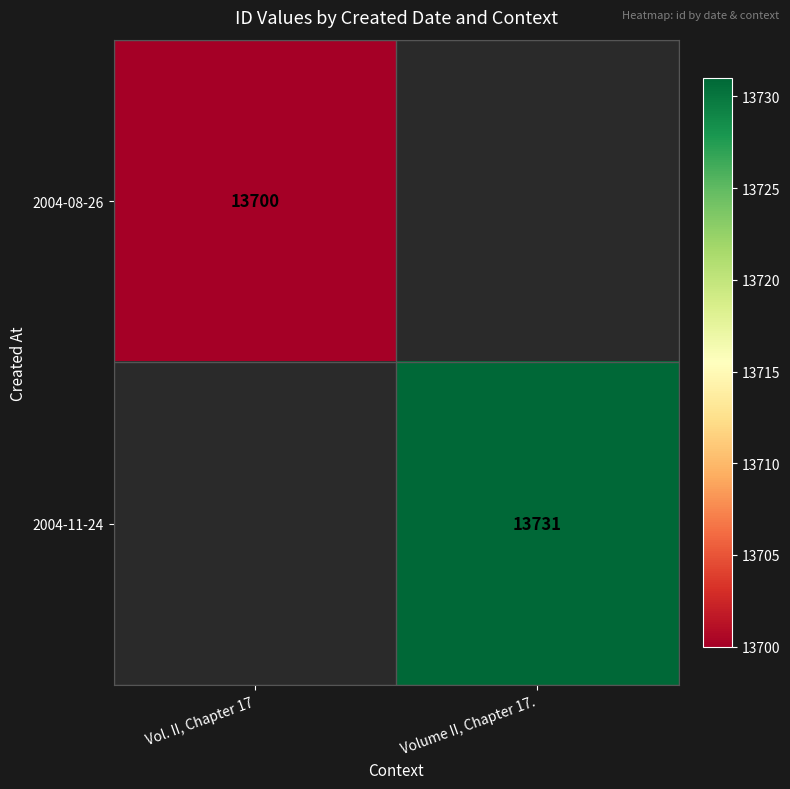

True or false: 2004-08-26 has a value of 4495 at Vol. II, Chapter 17.

False